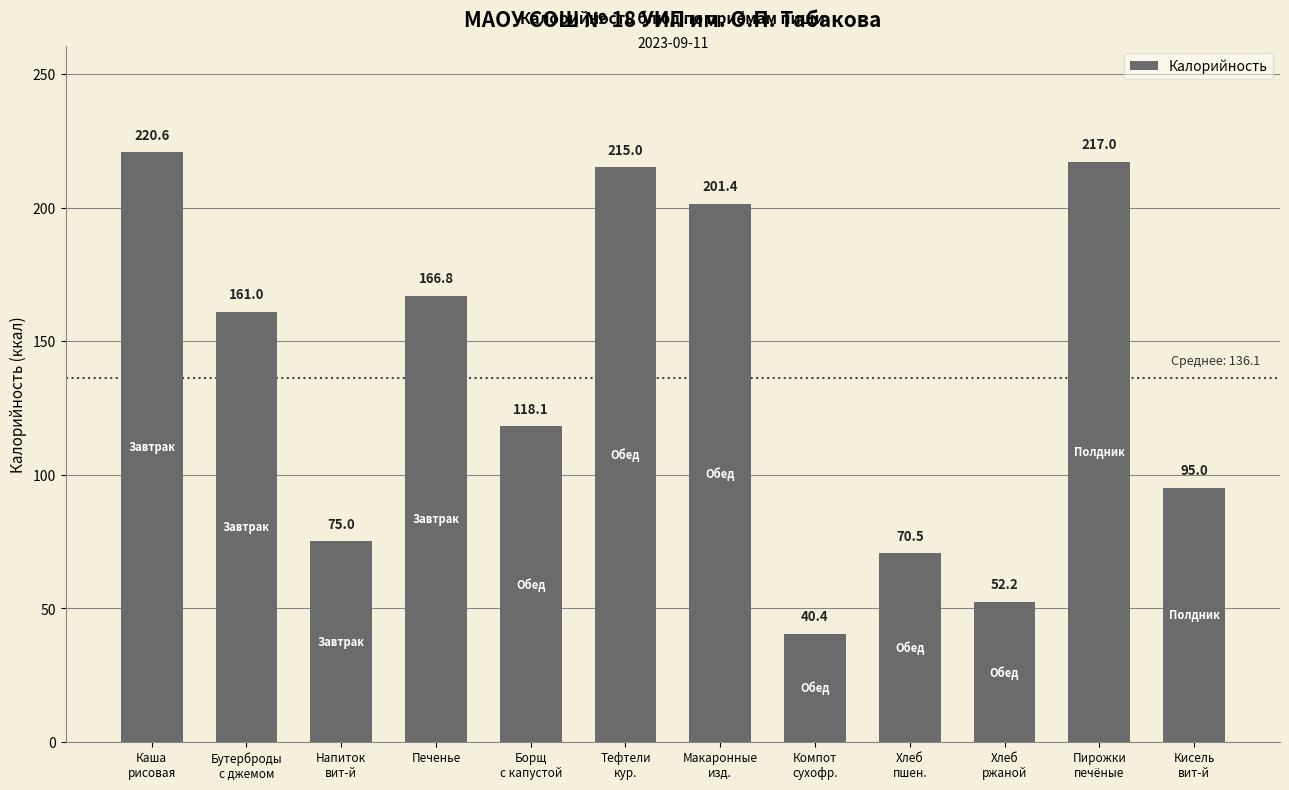

What is the difference between the maximum and minimum values?

180.2